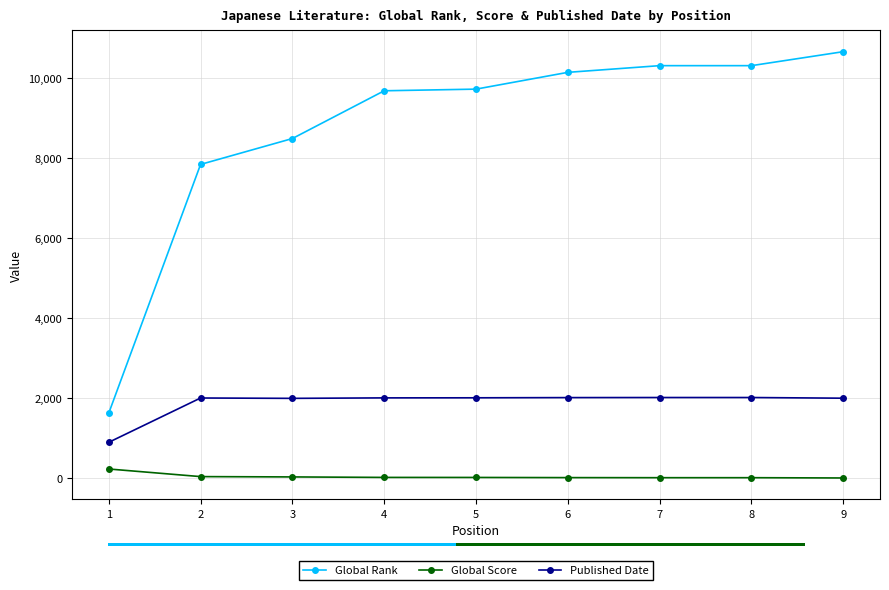

Between 2 and 3, which series saw the biggest shift?

Global Rank